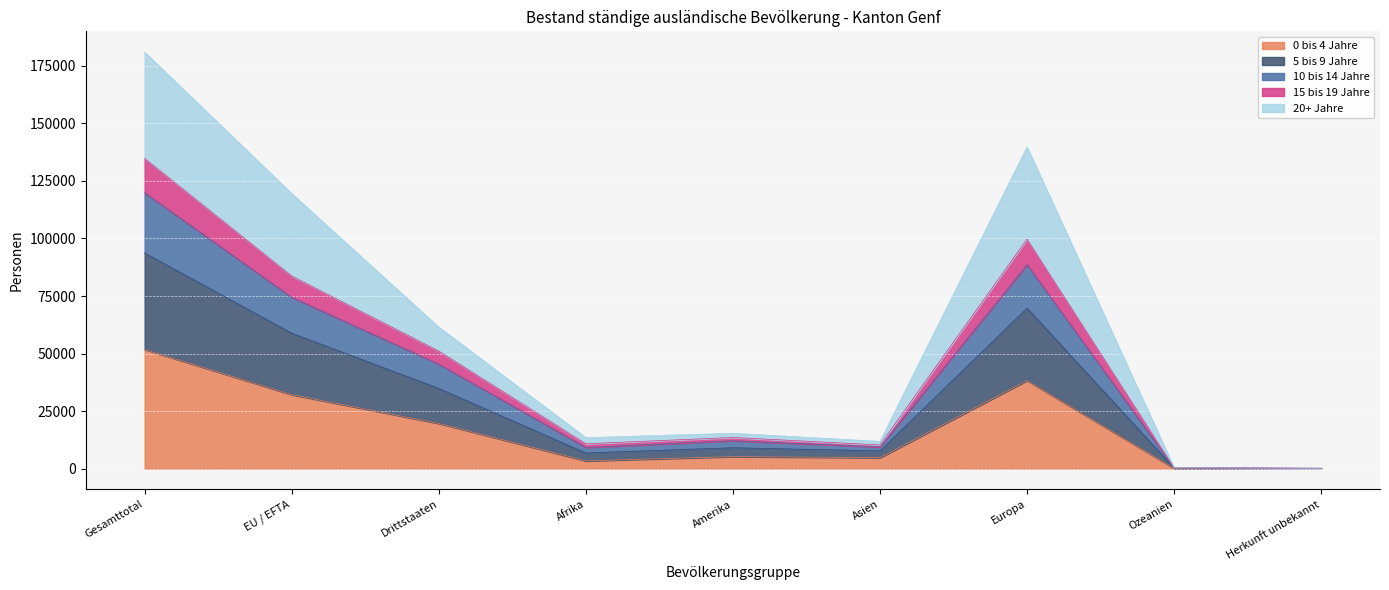

What is the difference between the second highest and second lowest values in the 0 bis 4 Jahre series?

38112